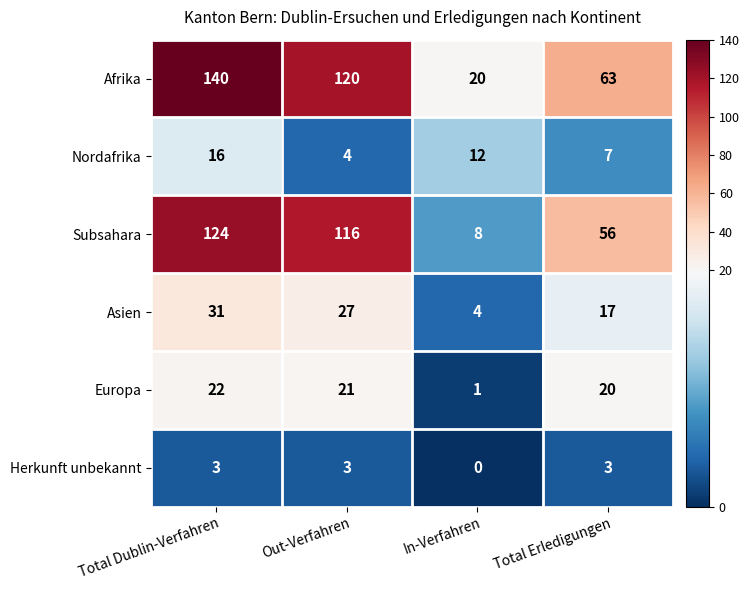

List the series in order of their peak value, highest first.

Afrika, Subsahara, Asien, Europa, Nordafrika, Herkunft unbekannt